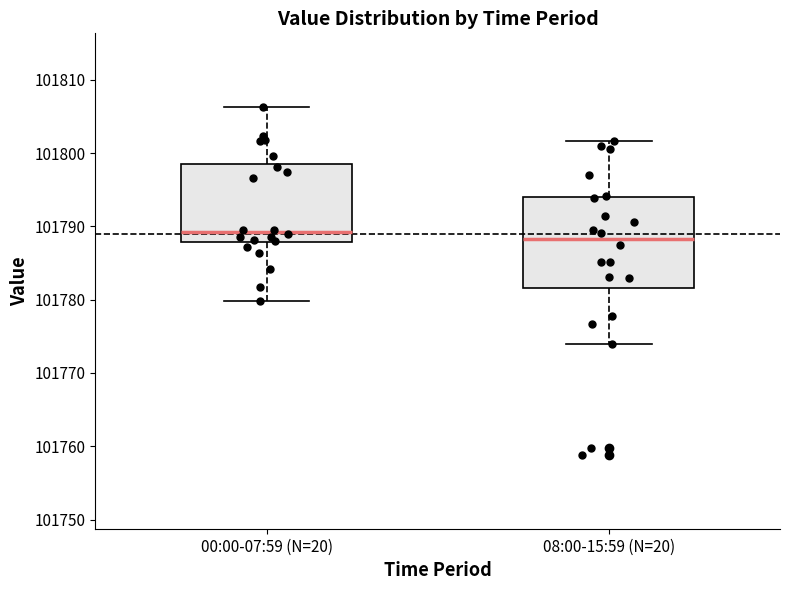

Reading left to right, read every box against the y-axis: the position of its median line, the range the box covers, and the ends of its whiskers. The values are not printed on the chart, so give them approximately, as read against the axis.

00:00-07:59 (N=20): median 101789, box 101788 to 101798, whiskers 101780 to 101806
08:00-15:59 (N=20): median 101788, box 101782 to 101794, whiskers 101774 to 101802